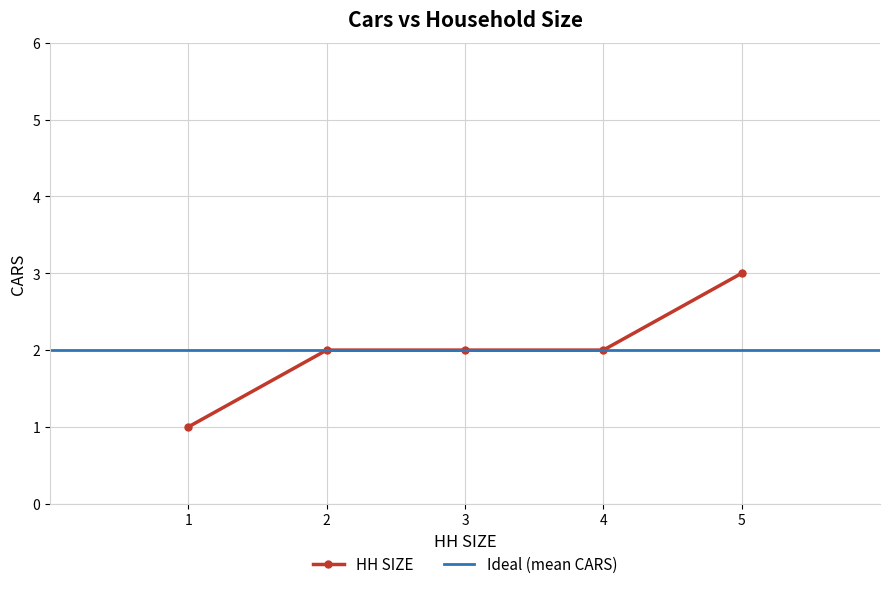

What is the maximum value for HH SIZE?

3